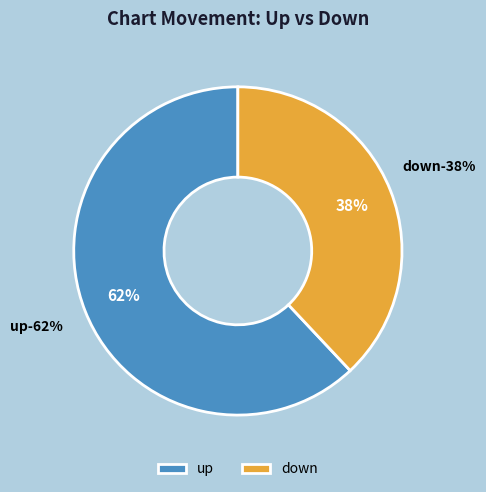

The up slice represents 62% of the pie. True or false?

True